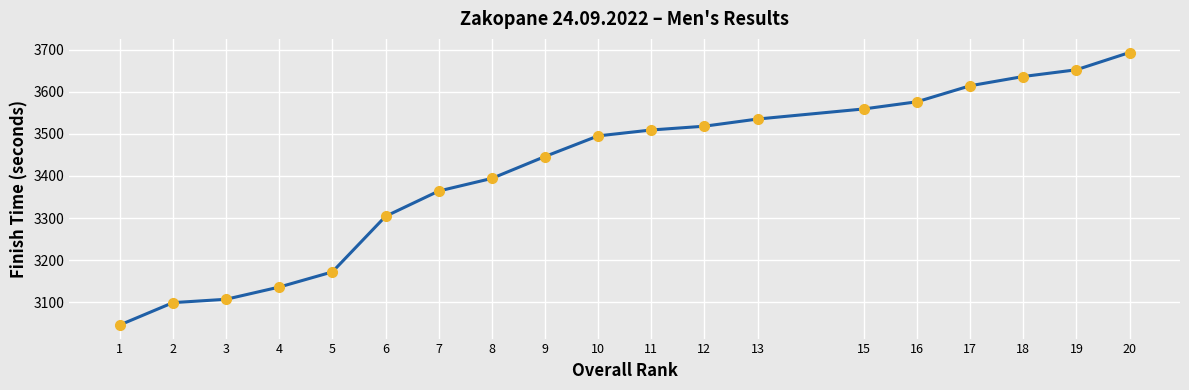

What is the difference between the maximum and minimum values?

647